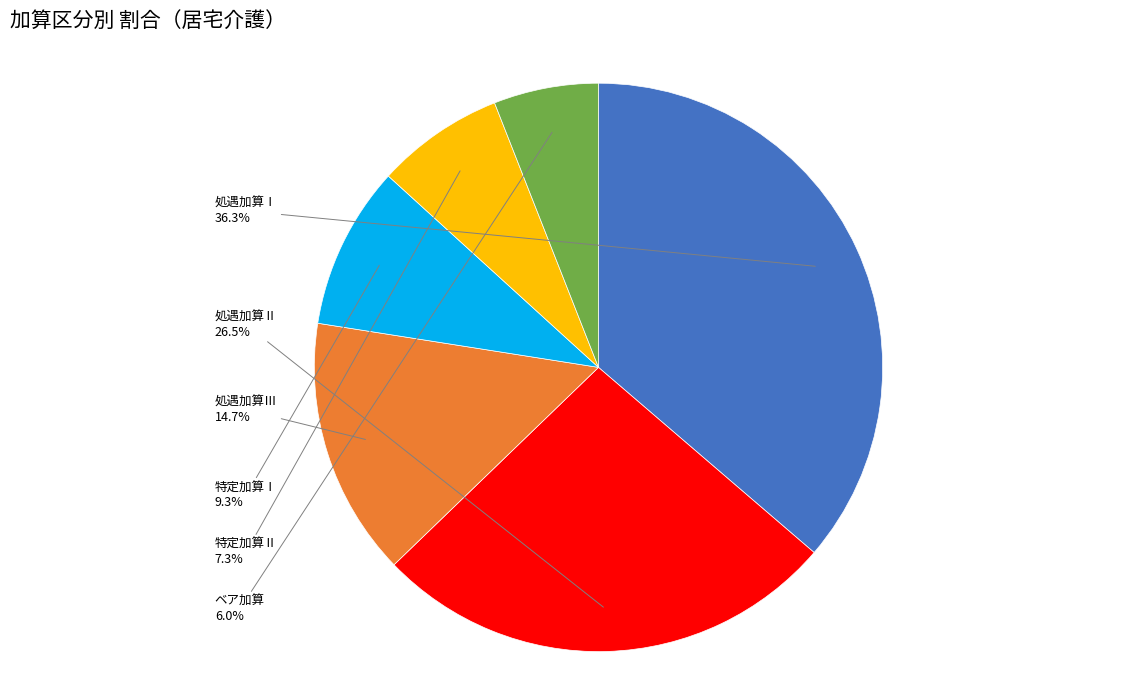

Is it true that ベア加算 is 1% of the pie?

False